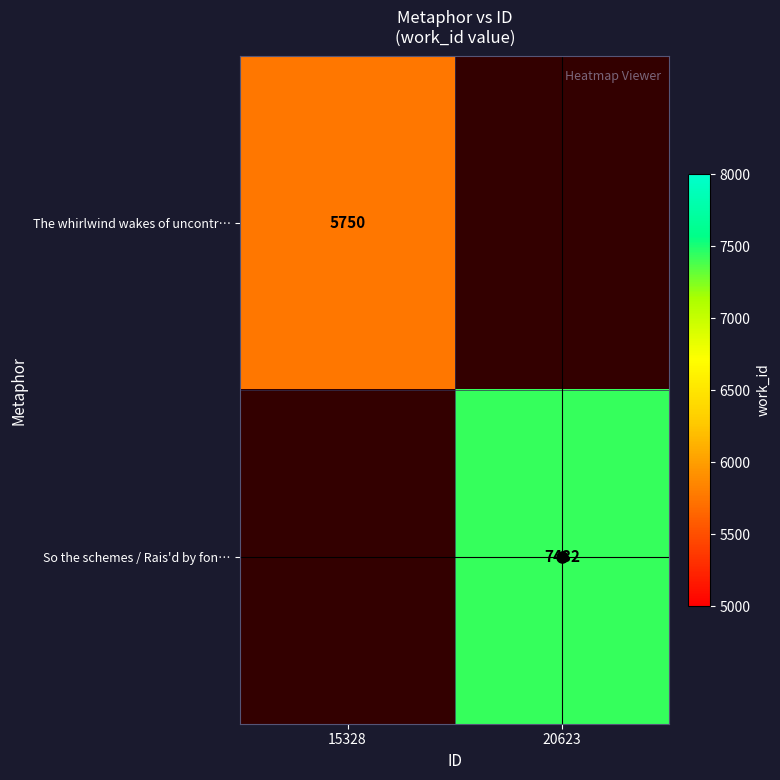

The value of v-crosshair at 20623 is 0.5. True or false?

False